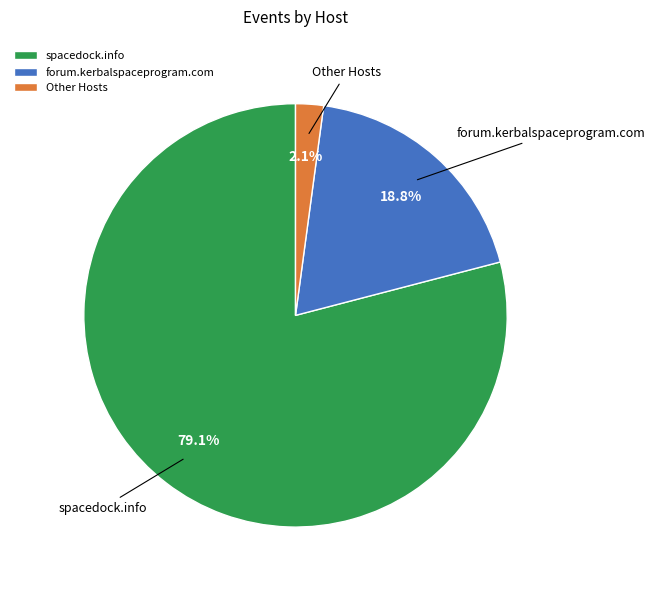

Between spacedock.info and Other Hosts, which is larger?

spacedock.info